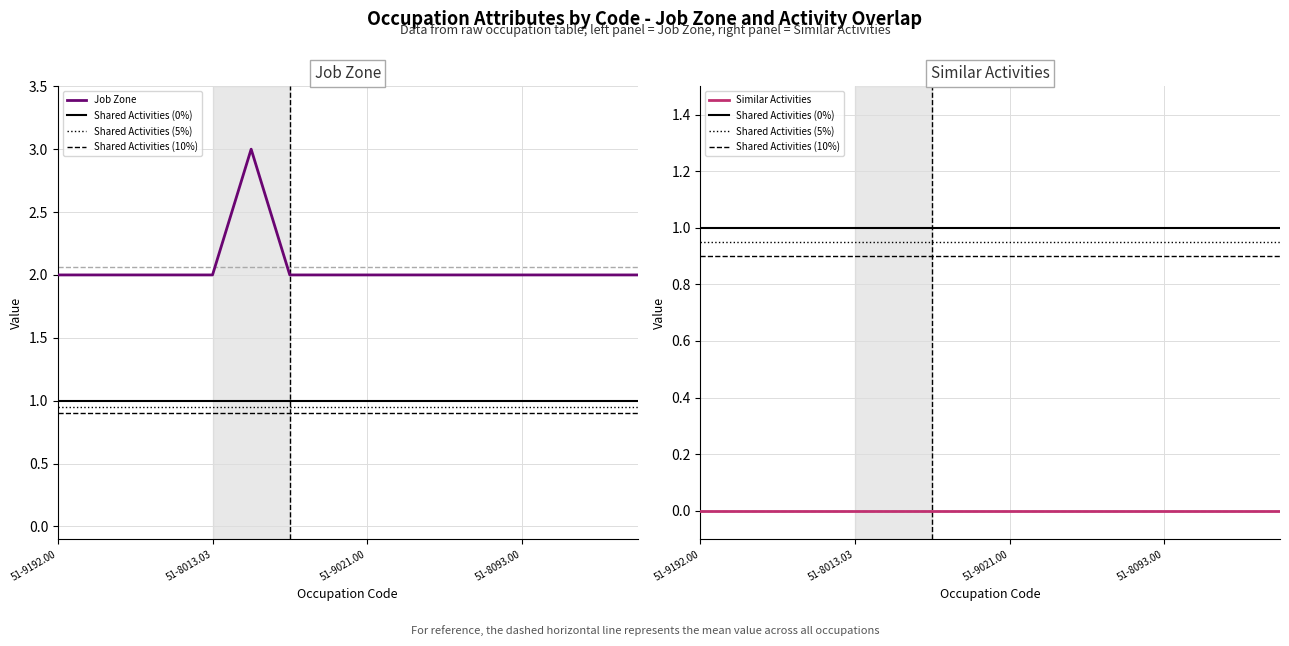

What is the spread (max minus min) of values at 14?

2.0